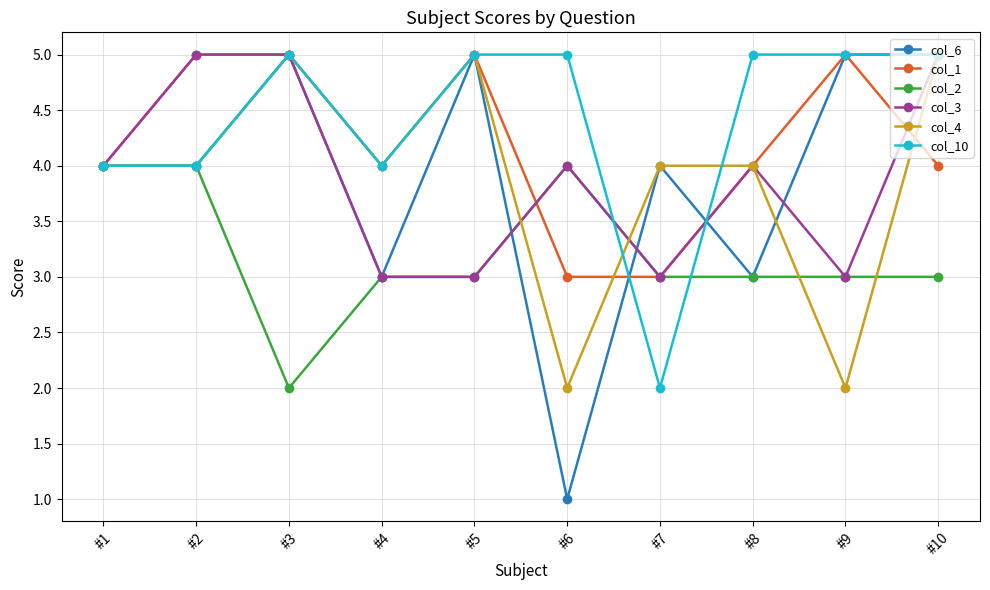

Reading left to right, what are all the values shown in this chart?

col_6: 4	4	5	3	5	1	4	3	5	5
col_1: 4	5	5	4	5	3	3	4	5	4
col_2: 4	4	2	3	3	4	3	3	3	3
col_3: 4	5	5	3	3	4	3	4	3	5
col_4: 4	4	5	4	5	2	4	4	2	5
col_10: 4	4	5	4	5	5	2	5	5	5